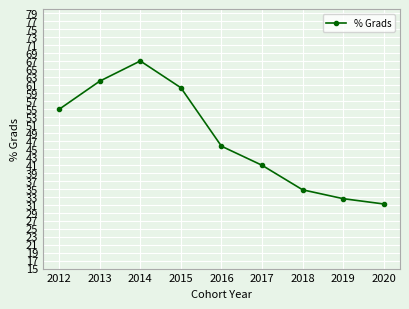

The value at 2017 is 40.9. True or false?

True